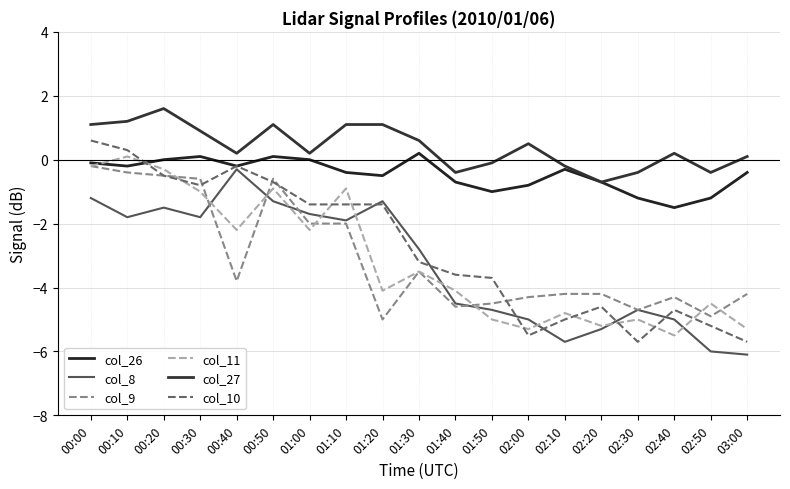

Reading right to left, what are all the values shown in this chart?

col_26: -0.4	-1.2	-1.5	-1.2	-0.7	-0.3	-0.8	-1.0	-0.7	0.2	-0.5	-0.4	-0.0	0.1	-0.2	0.1	0.0	-0.2	-0.1
col_8: -6.1	-6.0	-5.0	-4.7	-5.3	-5.7	-5.0	-4.7	-4.5	-2.8	-1.3	-1.9	-1.7	-1.3	-0.3	-1.8	-1.5	-1.8	-1.2
col_9: -4.2	-4.9	-4.3	-4.7	-4.2	-4.2	-4.3	-4.5	-4.6	-3.5	-5.0	-2.0	-2.0	-0.6	-3.8	-0.6	-0.5	-0.4	-0.2
col_11: -5.3	-4.5	-5.5	-5.0	-5.2	-4.8	-5.3	-5.0	-4.1	-3.5	-4.1	-0.9	-2.2	-0.9	-2.2	-1.0	-0.3	0.1	-0.2
col_27: 0.1	-0.4	0.2	-0.4	-0.7	-0.2	0.5	-0.1	-0.4	0.6	1.1	1.1	0.2	1.1	0.2	0.9	1.6	1.2	1.1
col_10: -5.7	-5.2	-4.7	-5.7	-4.6	-5.0	-5.5	-3.7	-3.6	-3.2	-1.4	-1.4	-1.4	-0.7	-0.2	-0.8	-0.5	0.3	0.6